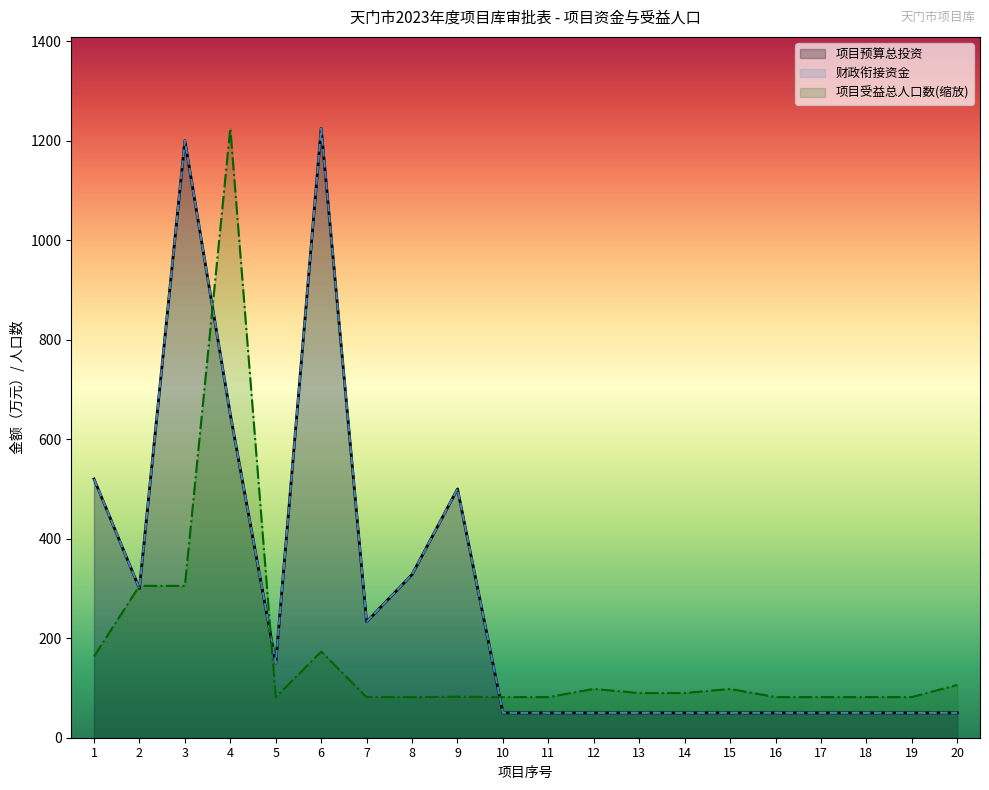

How many times do 财政衔接资金 and 项目受益总人口数 cross each other?

5